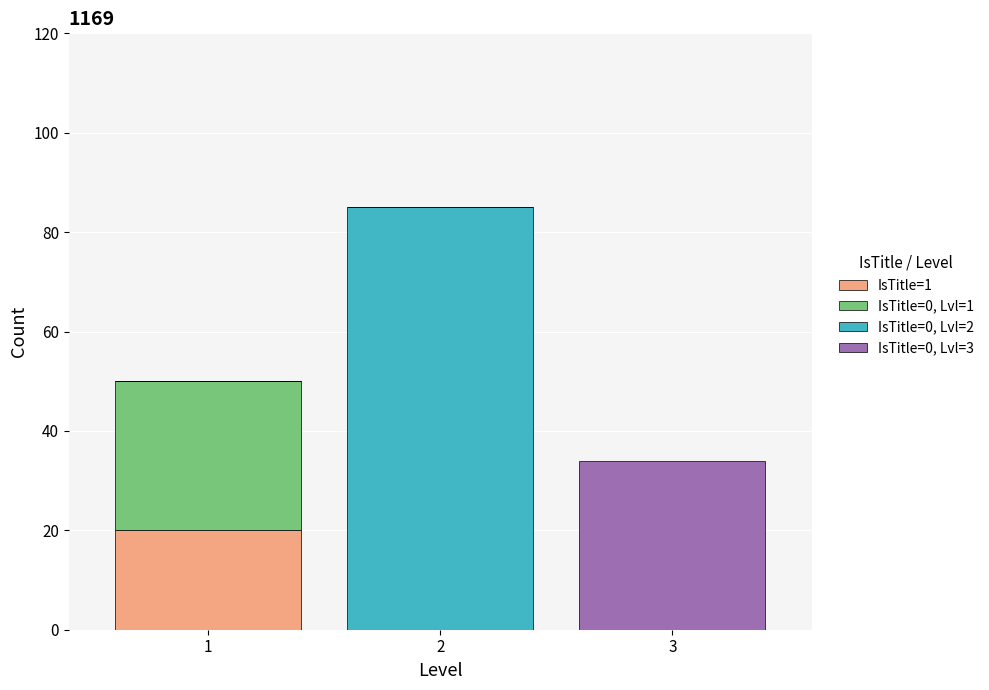

Reading left to right, list the values for the IsTitle=1 series.

1=20	2=0	3=0